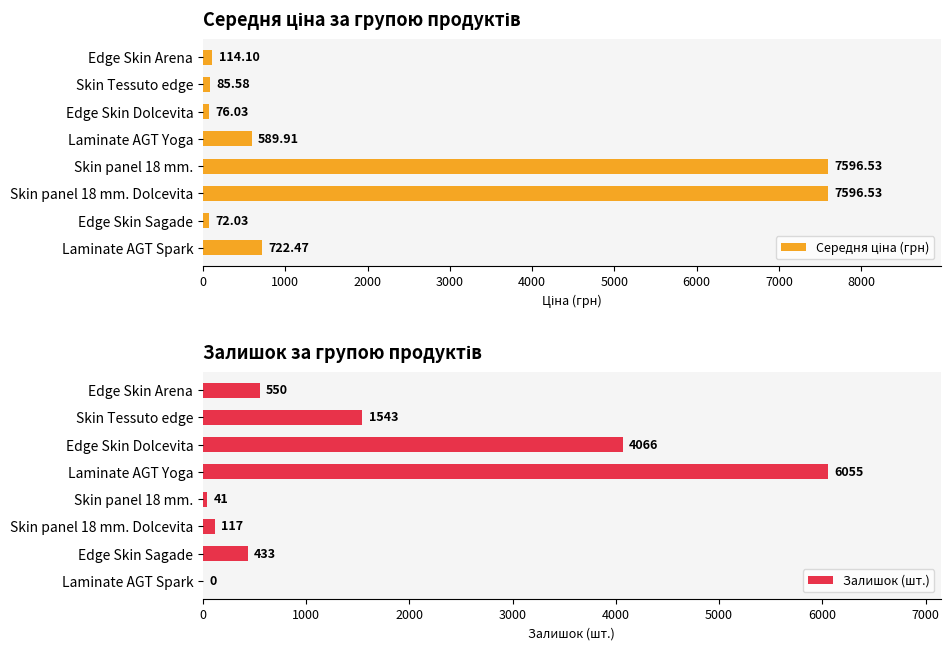

True or false: Залишок (шт.) has a value of 4066 at Edge Skin Dolcevita.

True